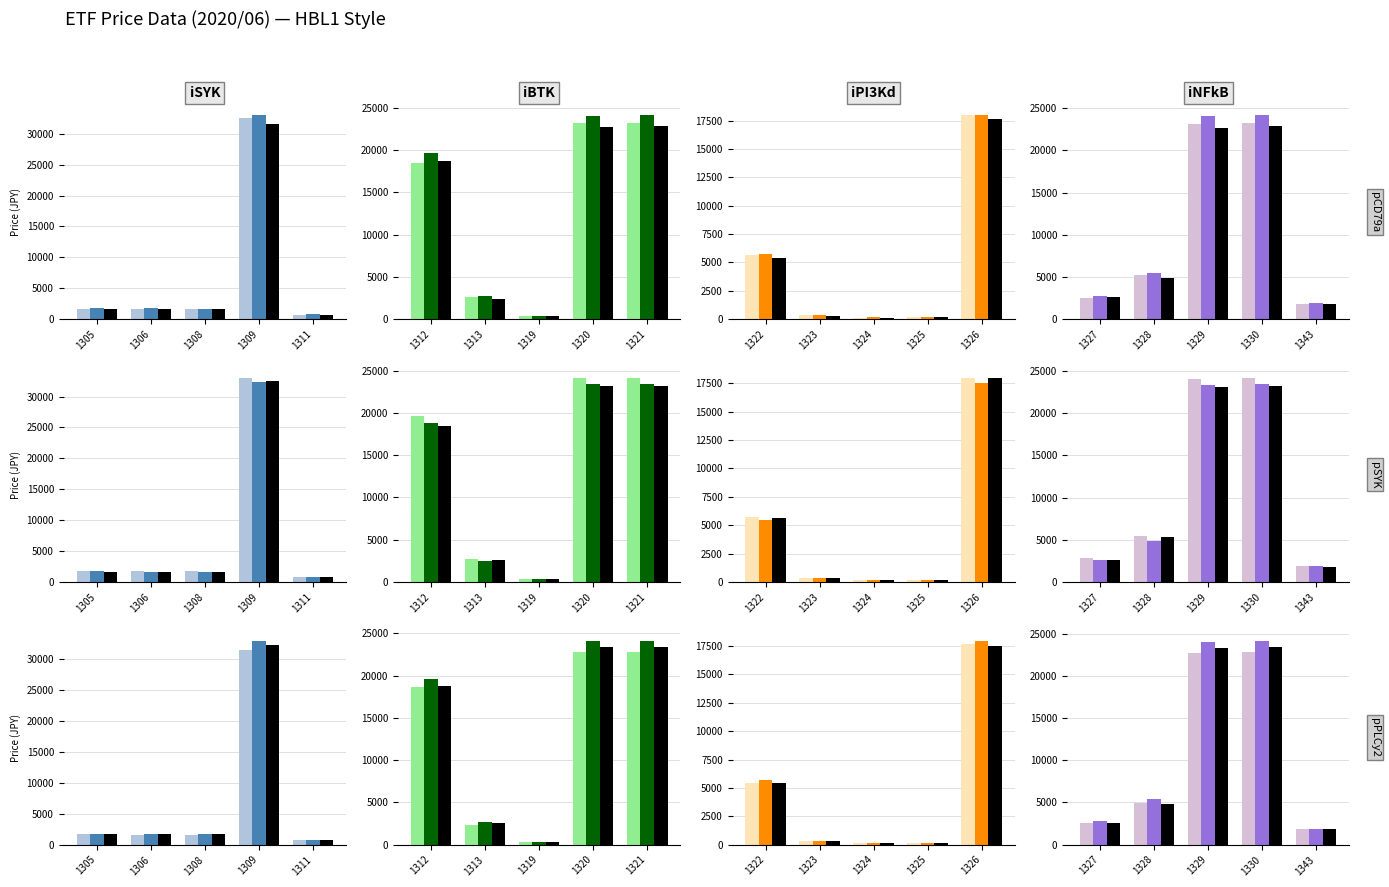

Is the value of Open at 1309 greater than the value of Close at 1309?

No